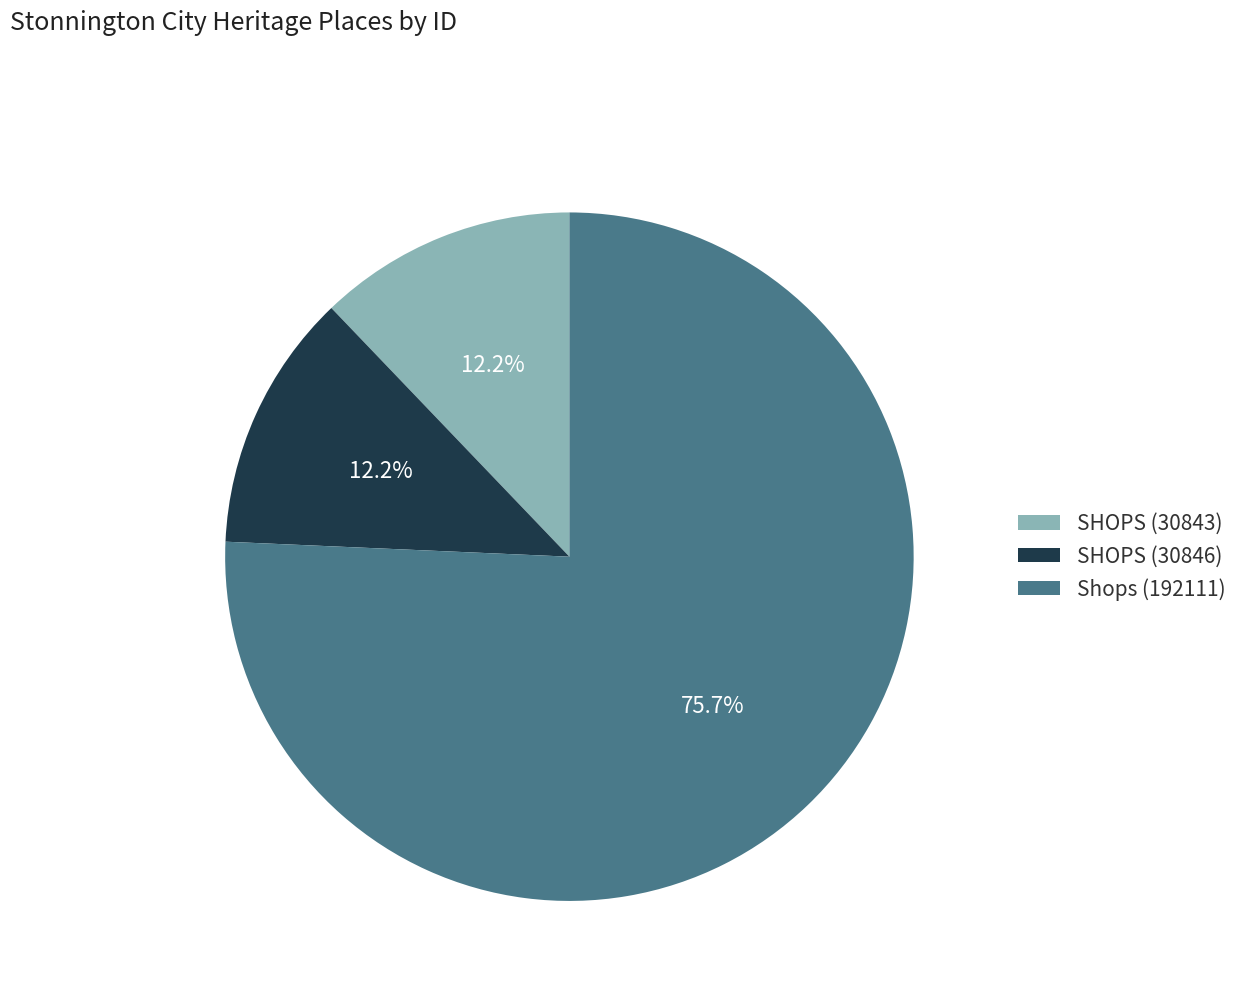

Combined, do SHOPS (30846) and SHOPS (30843) account for over 50%?

No